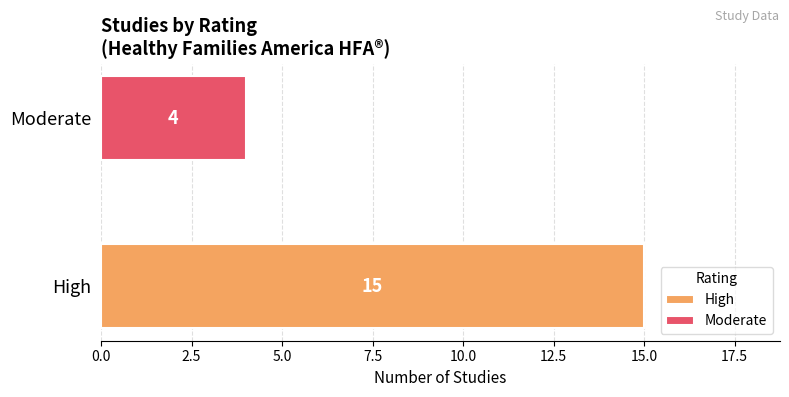

What is the smallest value displayed?

4